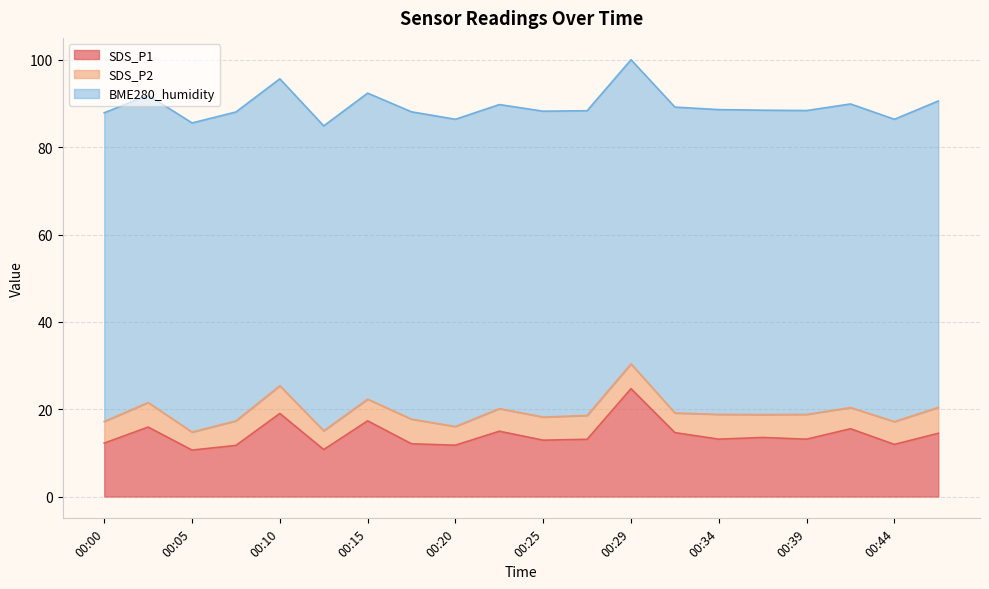

How many values in the BME280_humidity series are below 70?

9